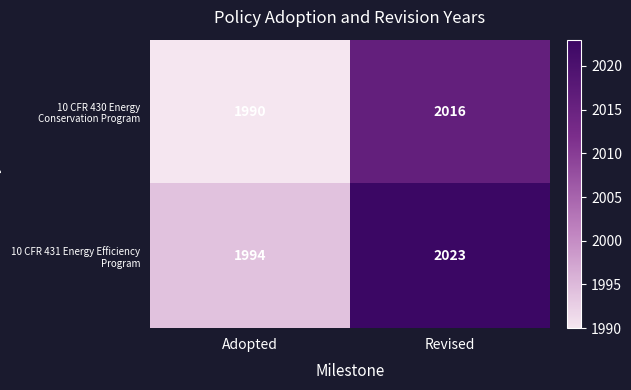

Reading left to right, list all the values displayed in this chart.

10 CFR 430 Energy Conservation Program: Adopted=1990	Revised=2016
10 CFR 431 Energy Efficiency Program: Adopted=1994	Revised=2023